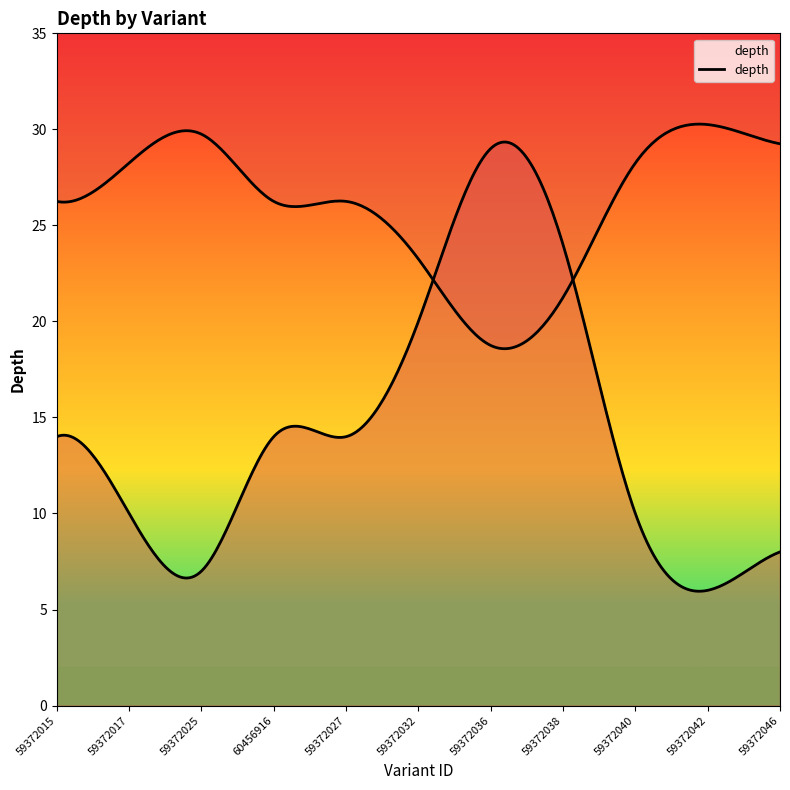

Reading left to right, what are all the values shown in this chart?

14	10	7	14	14	20	29	24	10	6	8